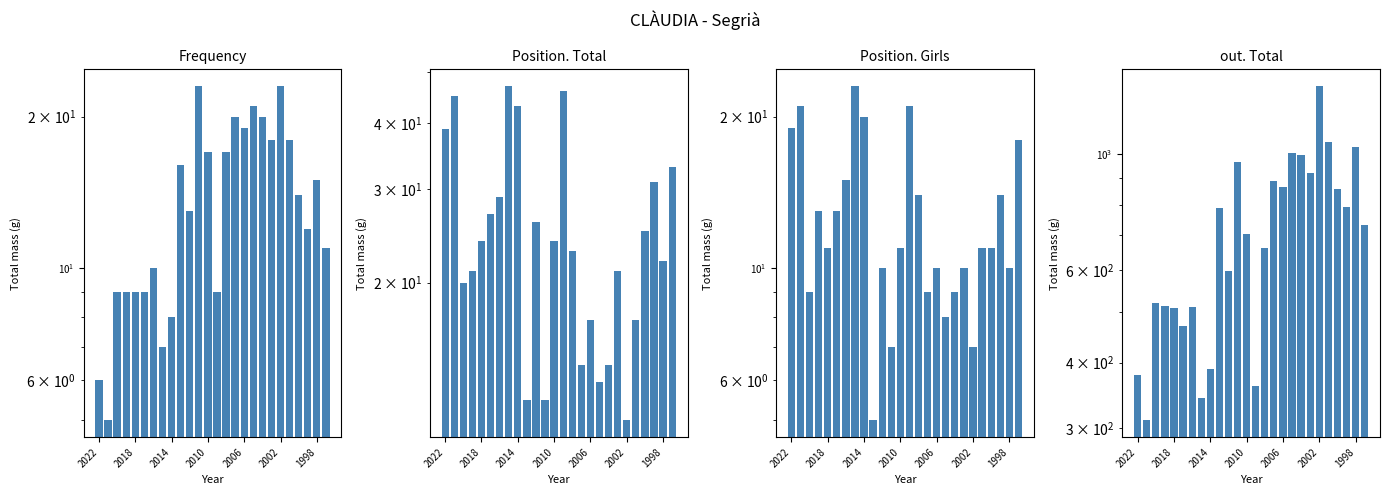

What is the difference between the maximum and minimum values in the Frequency series?

18